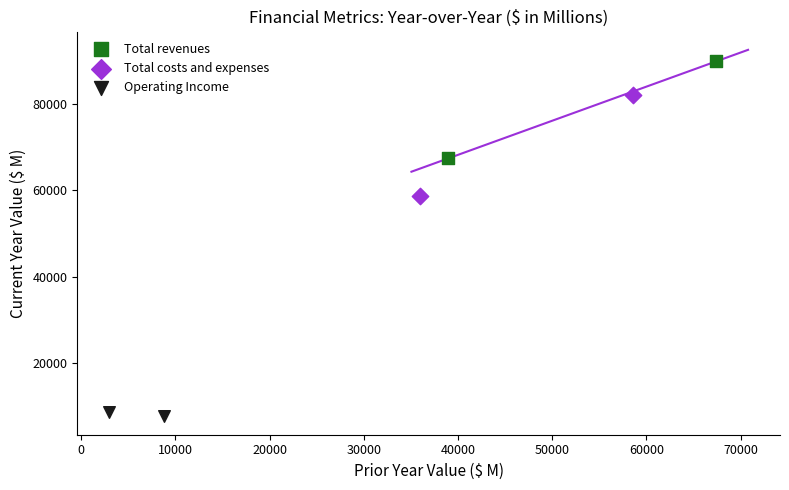

What are all the series names shown in the legend?

Total revenues, Total costs and expenses, Operating Income